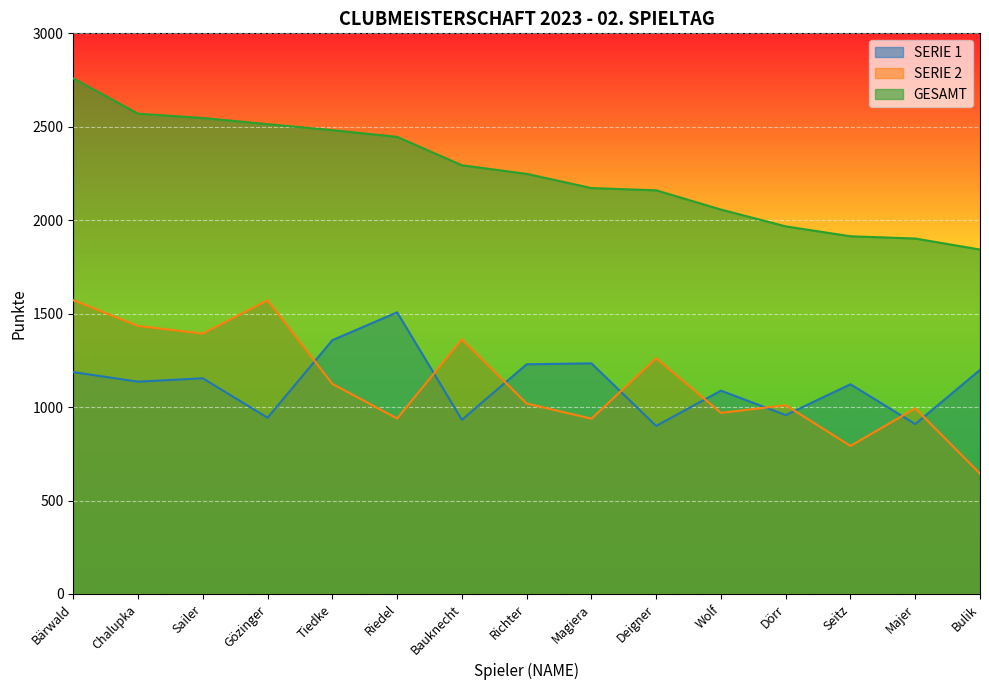

Reading left to right, what are all the values shown in this chart?

SERIE 1: 1187	1136	1154	943	1358	1507	932	1229	1234	899	1088	957	1122	909	1199
SERIE 2: 1572	1434	1393	1571	1124	939	1362	1019	938	1261	969	1010	792	993	644
GESAMT: 2759	2570	2547	2514	2482	2446	2294	2248	2172	2160	2057	1967	1914	1902	1843